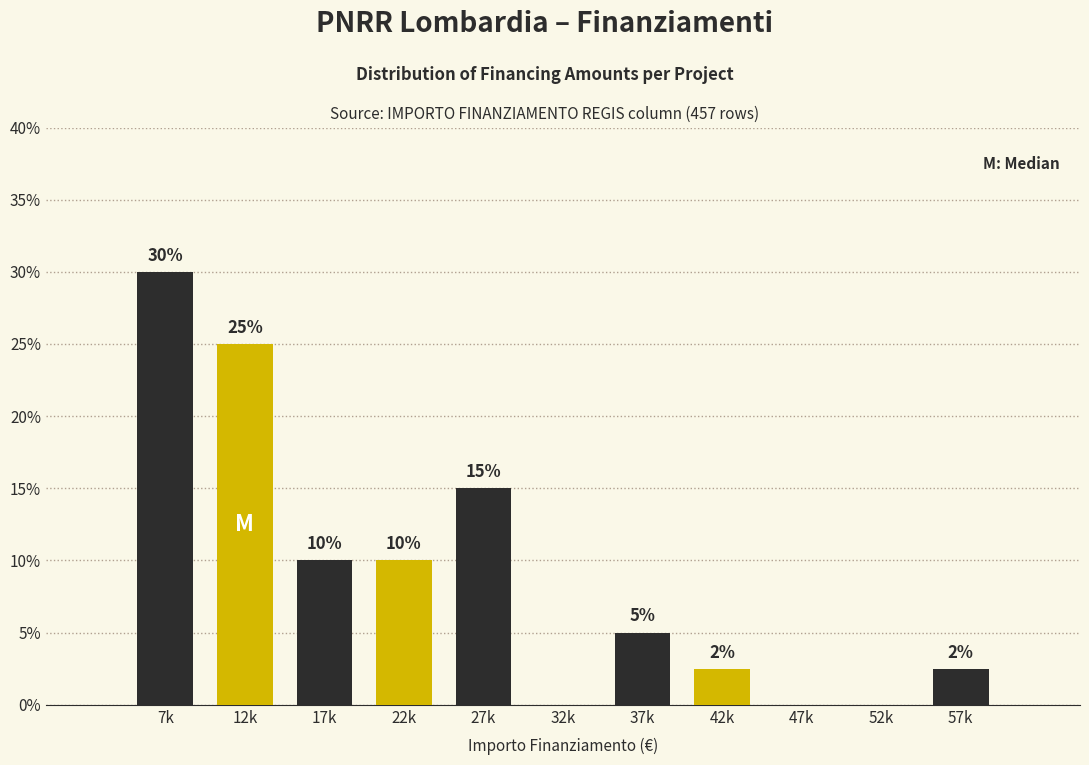

The chart shows a value of -11.8 at 47k. True or false?

False